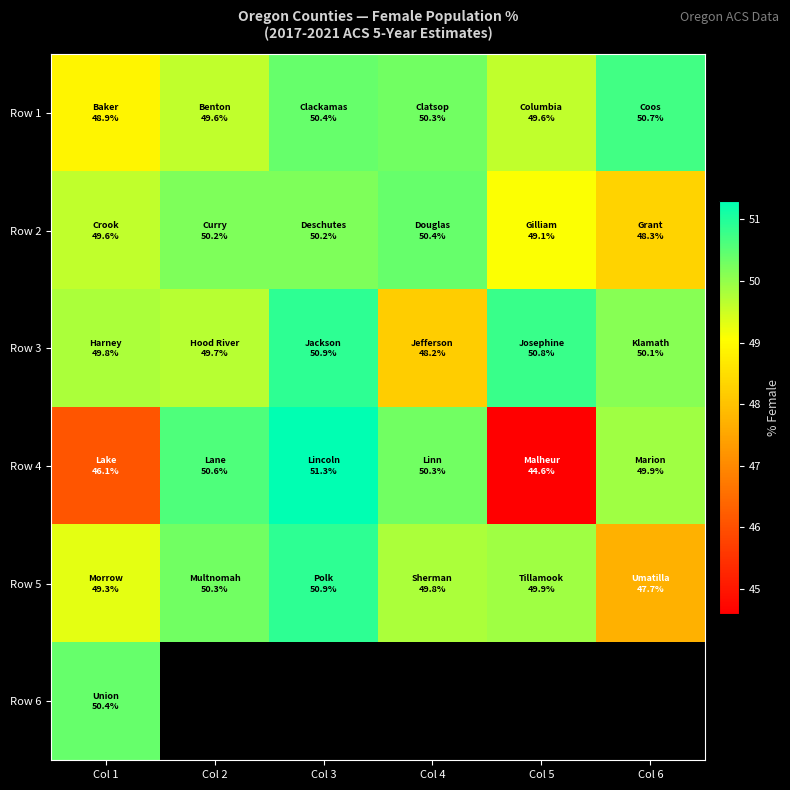

How many data points in Row 4 are less than 50?

3